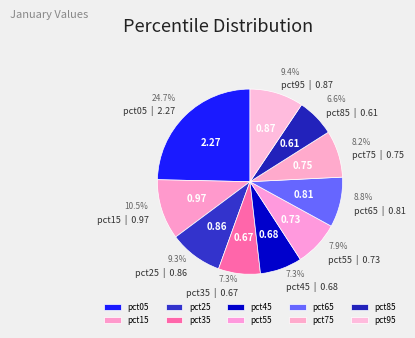

The pct45 slice represents 1% of the pie. True or false?

False